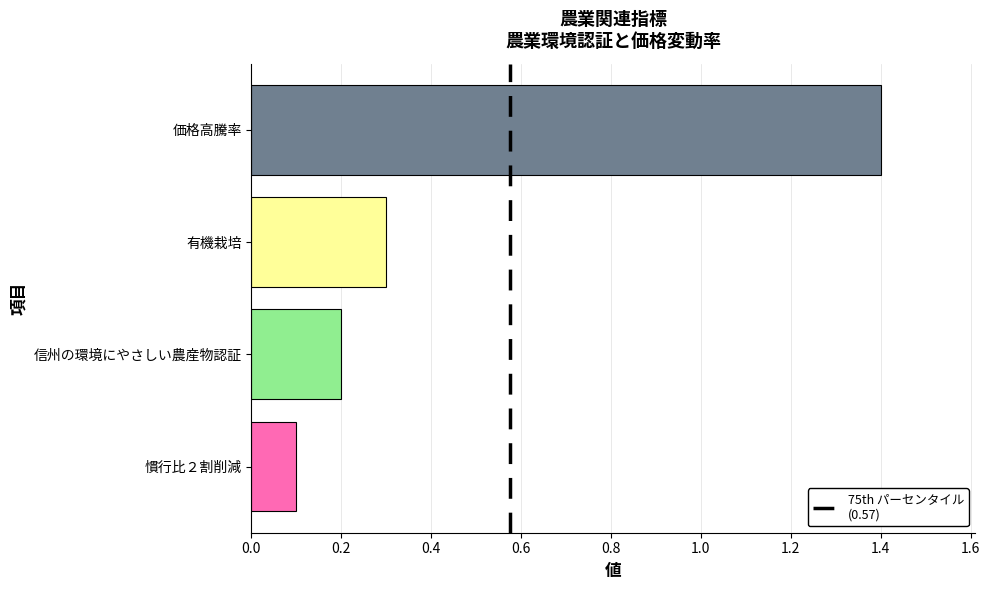

Reading bottom to top, what are all the values shown in this chart?

0.1	0.2	0.3	1.4